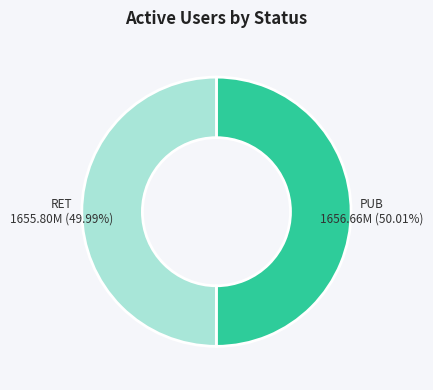

Does any single category account for the majority?

Yes